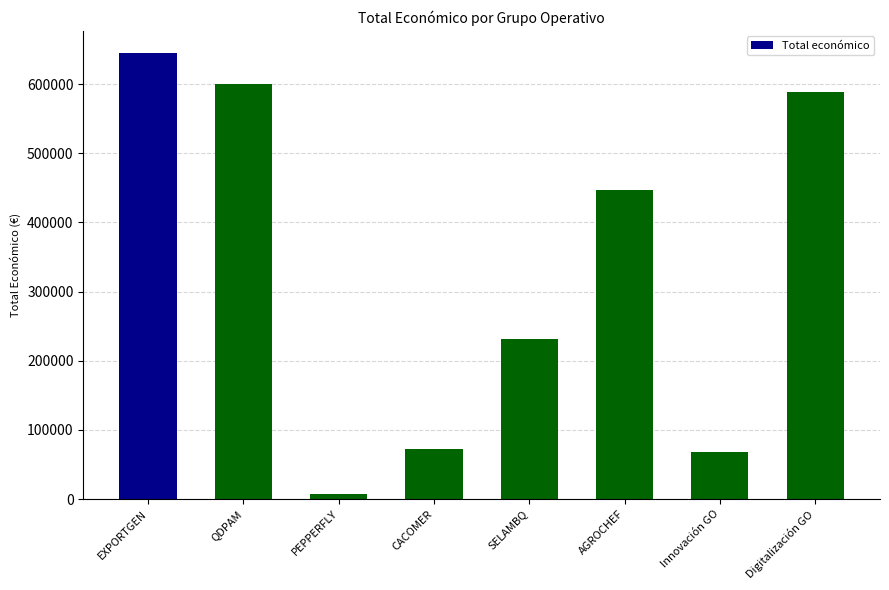

The chart shows a value of 954912 at QDPAM. True or false?

False